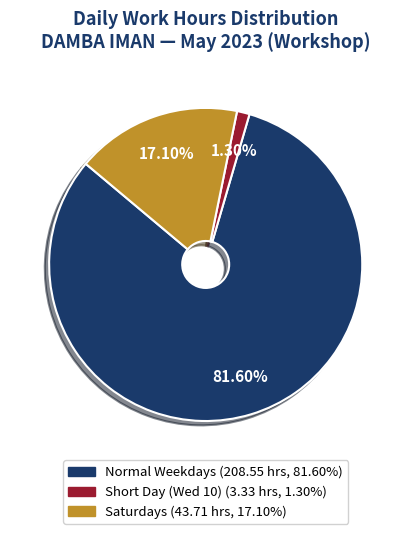

To the nearest percent, what is the average slice percentage?

33%